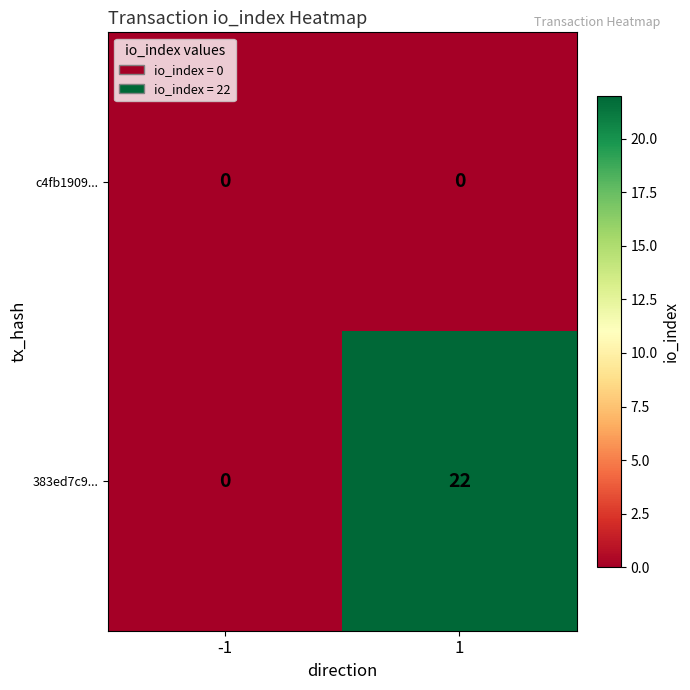

At which category is the sum across all series the highest?

1